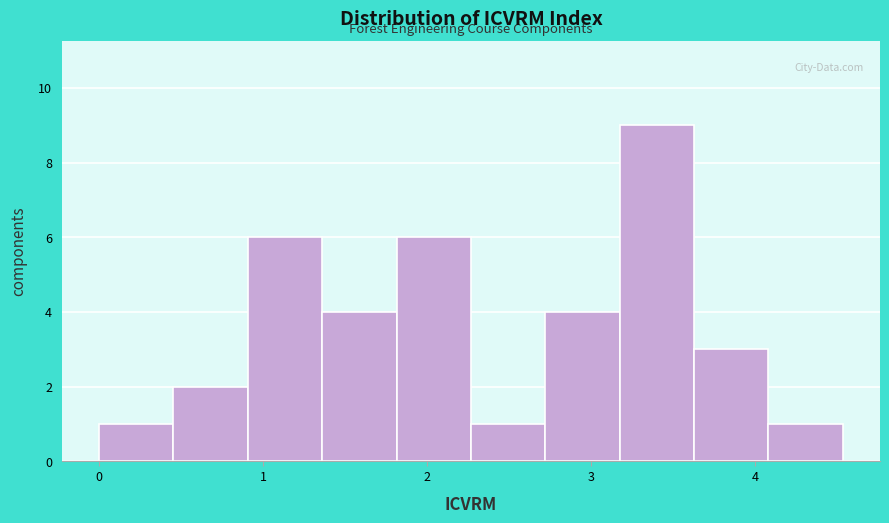

How tall is the bar that spans 1.8 to 2.3 on the x-axis? Neither the bar edges nor the heights are printed on the chart, so give them approximately, as read against the axes.

6